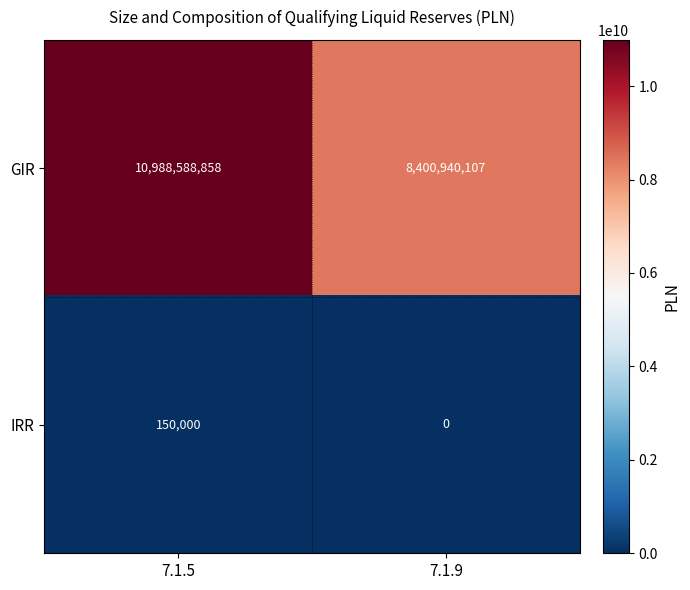

Is it true that IRR equals 0 at 7.1.9?

True